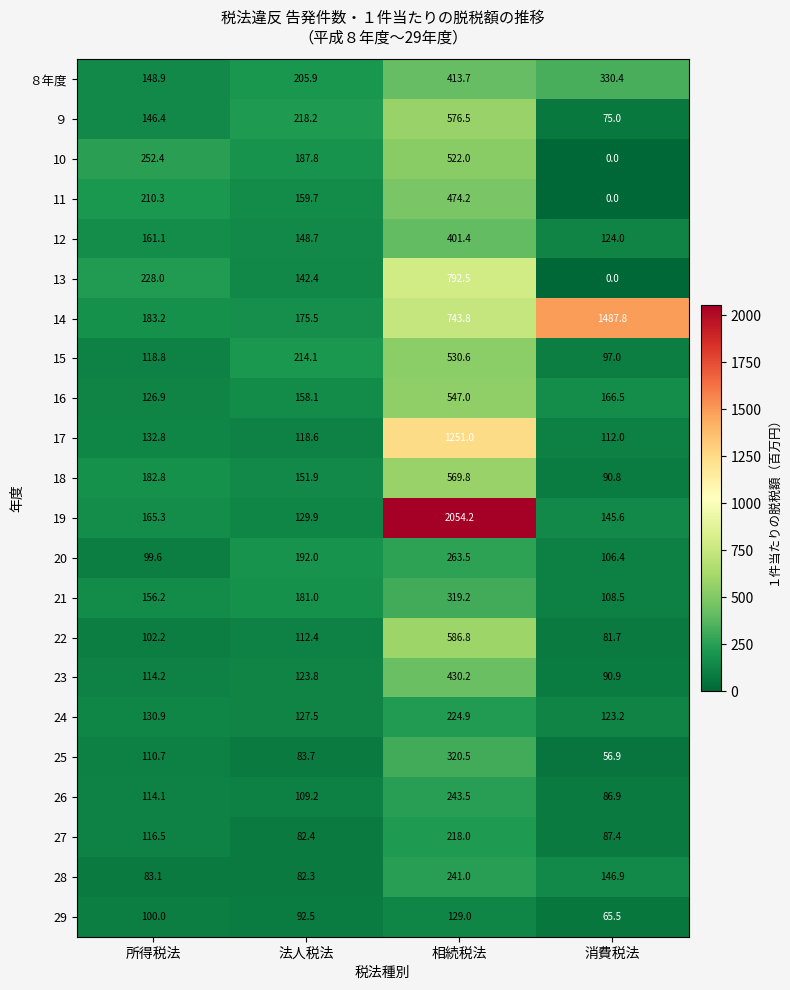

What is the greatest value displayed?

2054.2